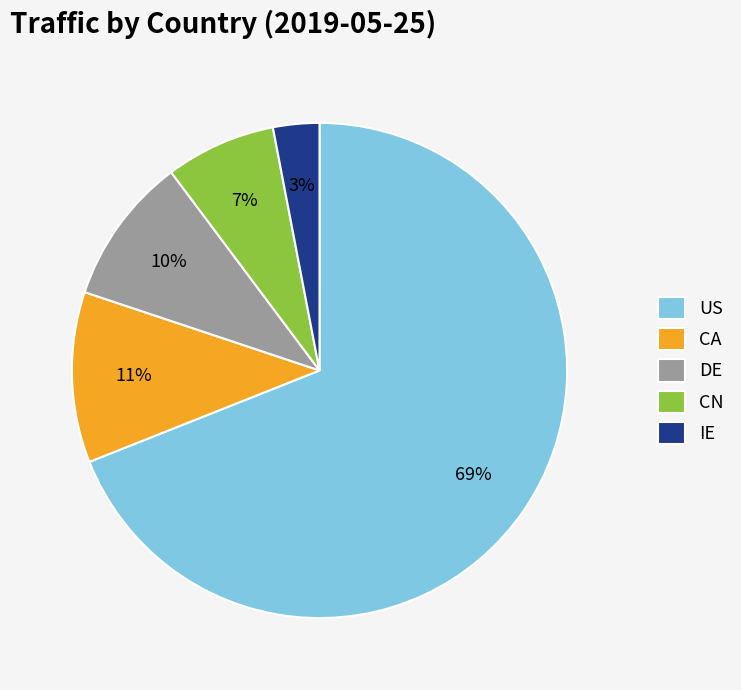

What is the largest slice in the pie chart?

US